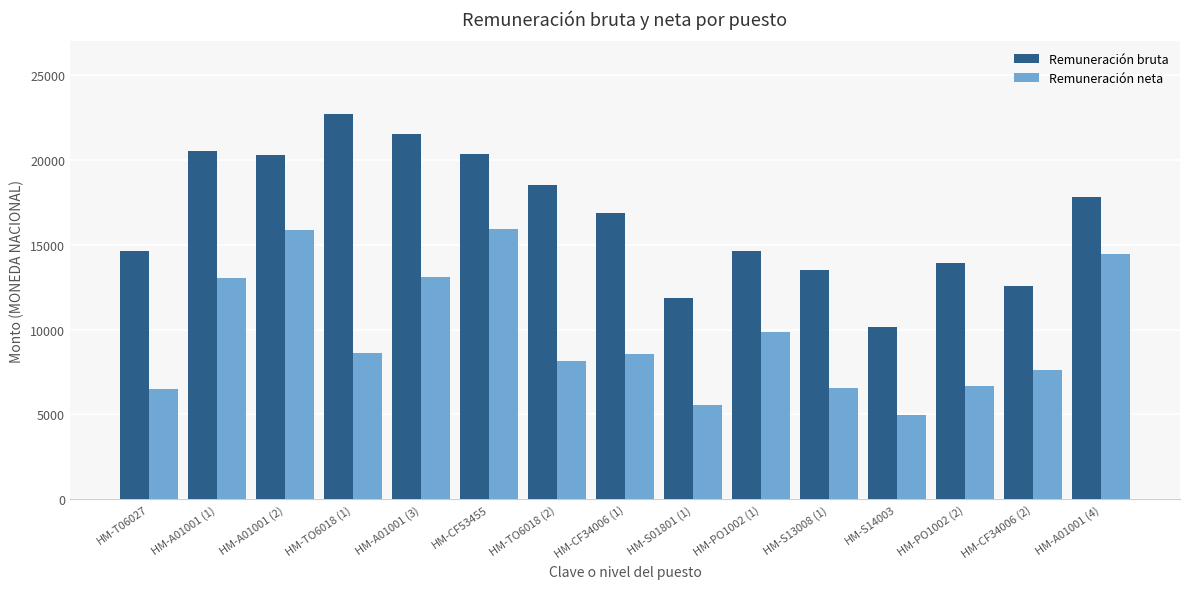

At which label does Remuneración bruta first exceed 16845?

HM-A01001 (1)